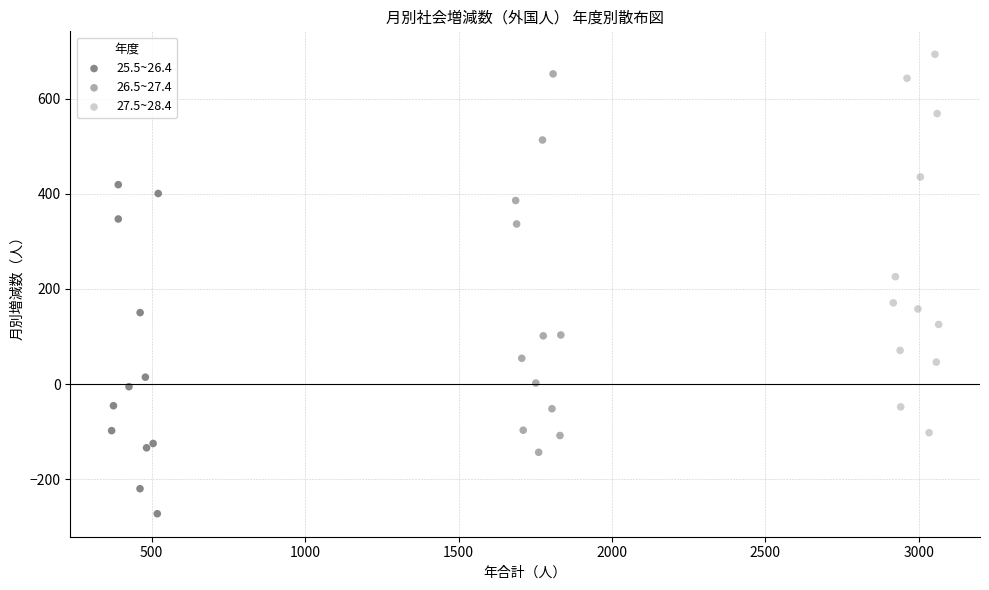

Which series reaches the minimum Y coordinate?

25.5~26.4